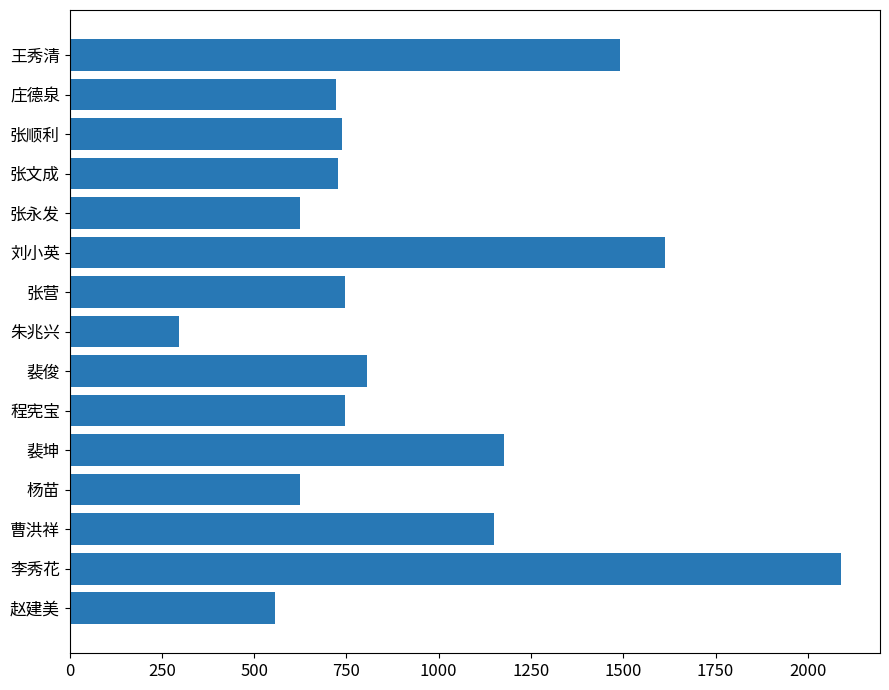

What is the change in value from 张营 to 刘小英?

+867